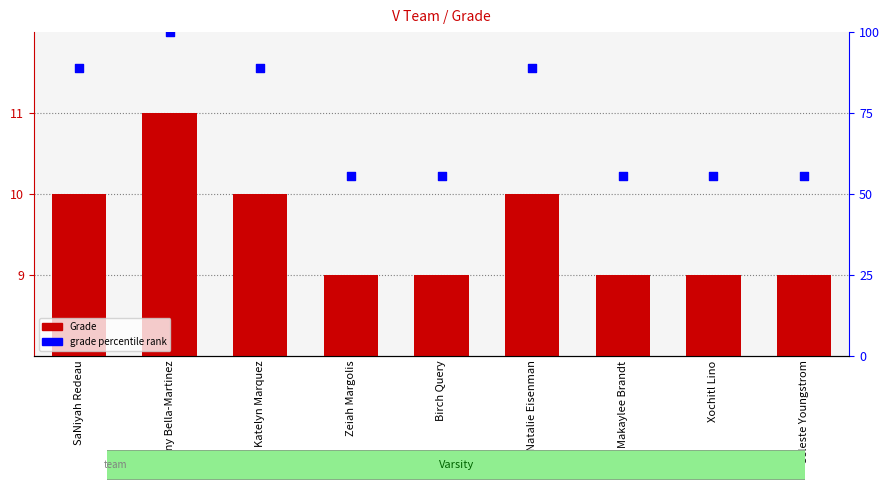

Which series has the largest total across all categories?

grade percentile rank